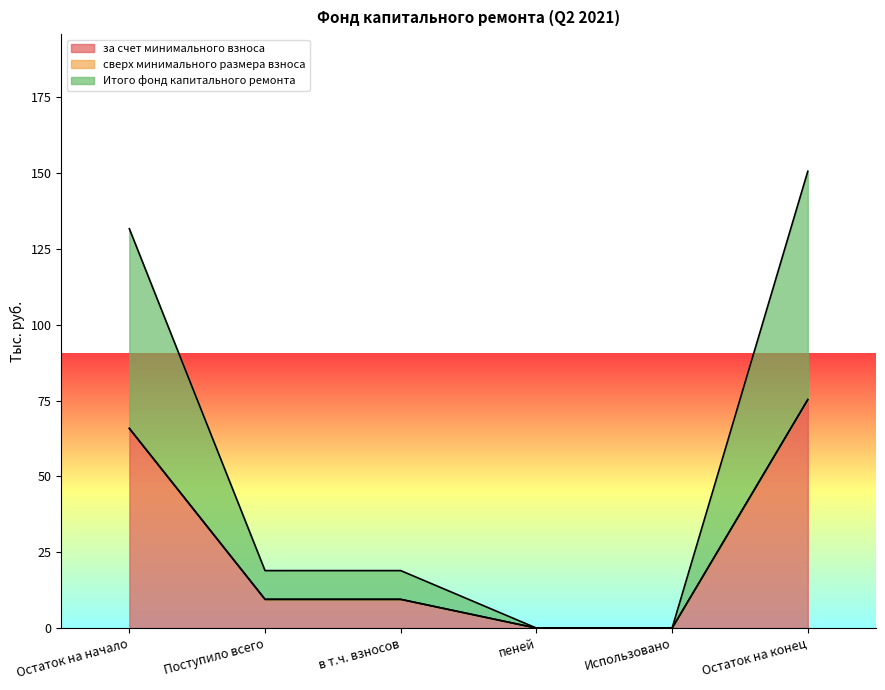

Where is за счет минимального взноса nearest to the value 37?

Поступило всего